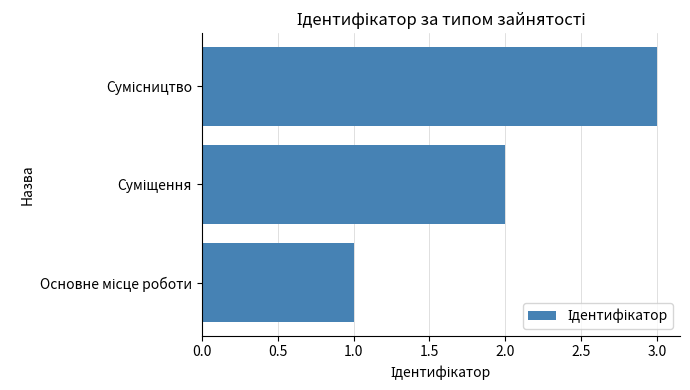

What is the maximum value shown in the chart?

3